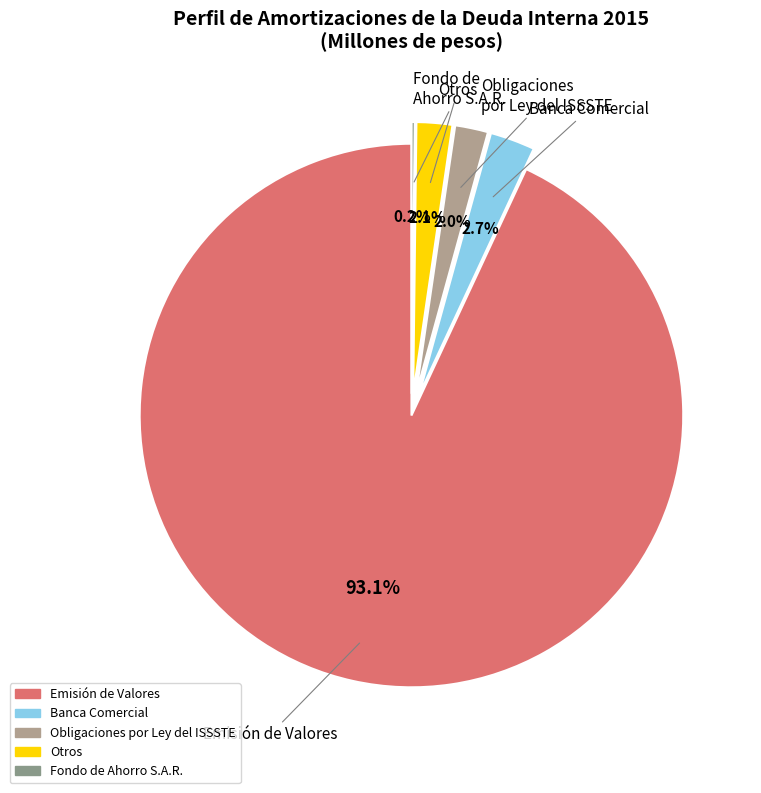

Is it true that Emisión de Valores is 84% of the pie?

False